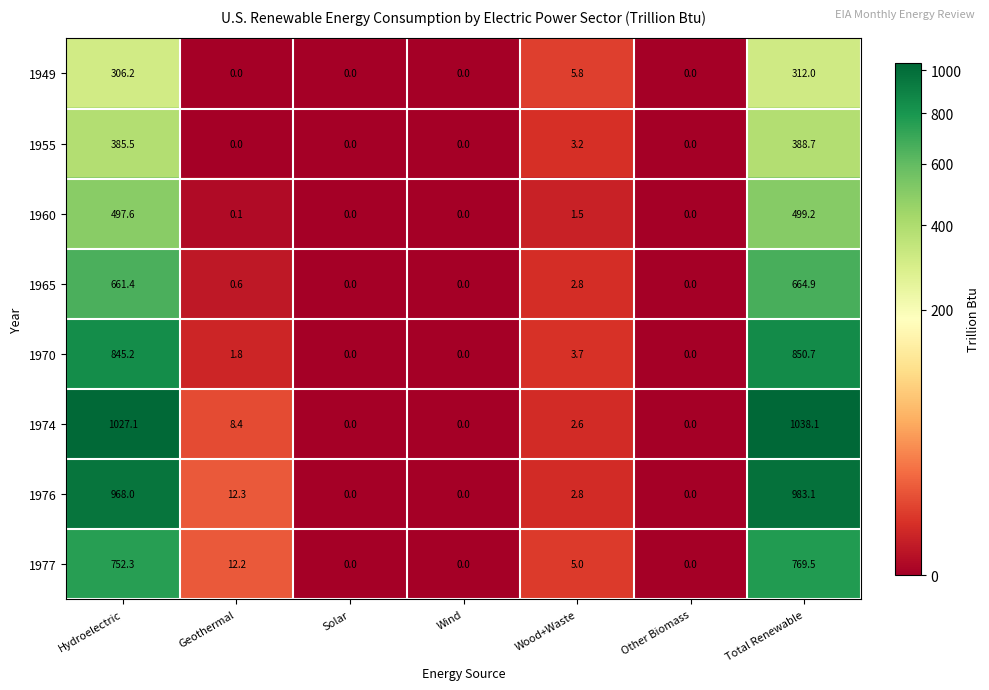

At which label is 1960 closest to 249?

Wood+Waste